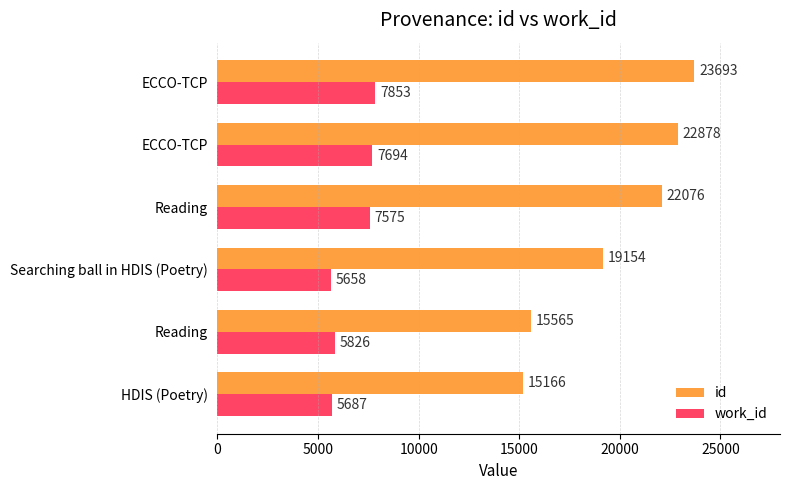

How many values in the work_id series are below 7575?

3